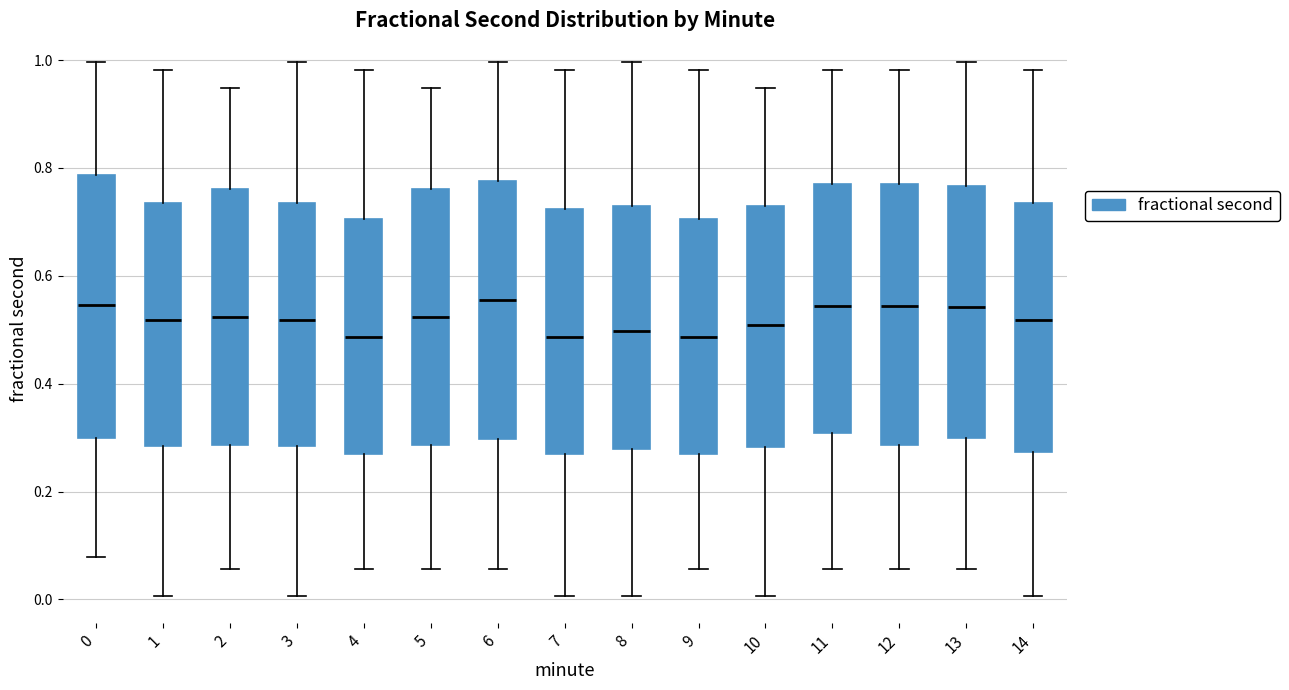

Where is the upper edge of the box at x = 4 on the y-axis? The values are not printed on the chart, so give them approximately, as read against the axis.

0.70